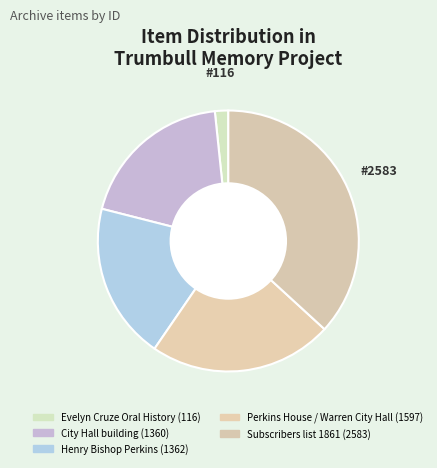

Count the number of slices in the pie.

5